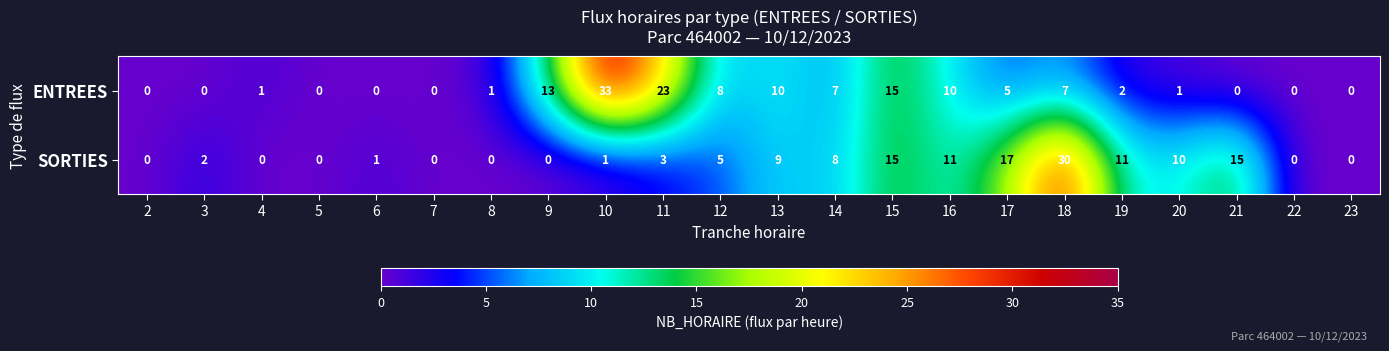

Where is ENTREES nearest to the value 16?

15